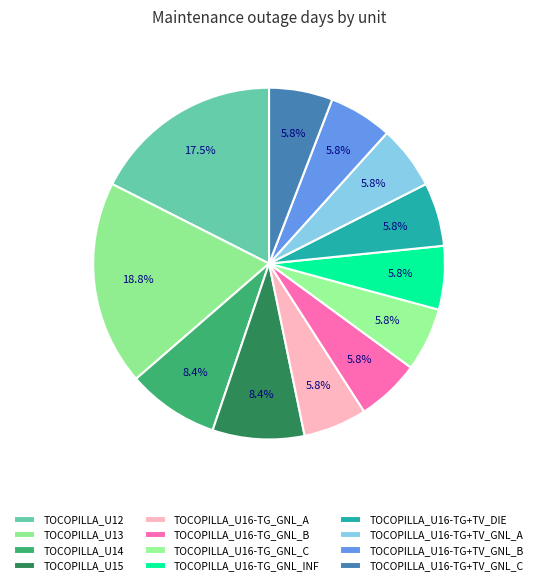

Do TOCOPILLA_U16-TG+TV_GNL_A and TOCOPILLA_U16-TG_GNL_INF together represent more than half of the pie?

No